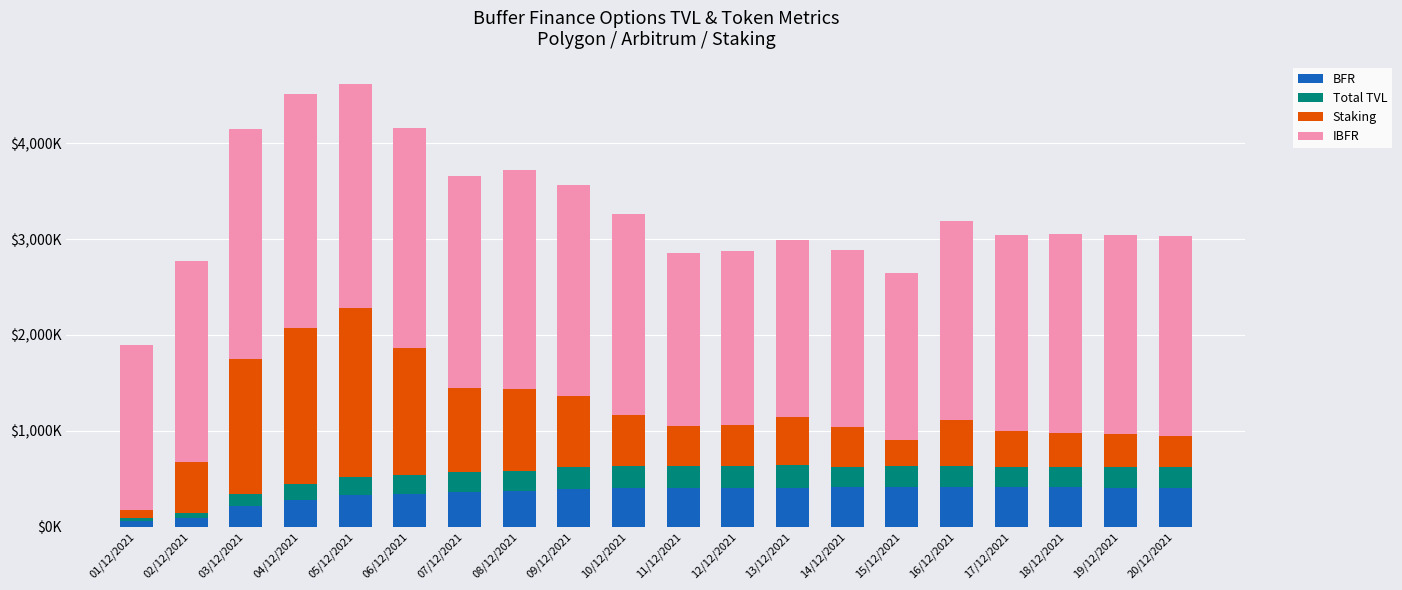

Does the chart contain stacked bars?

Yes